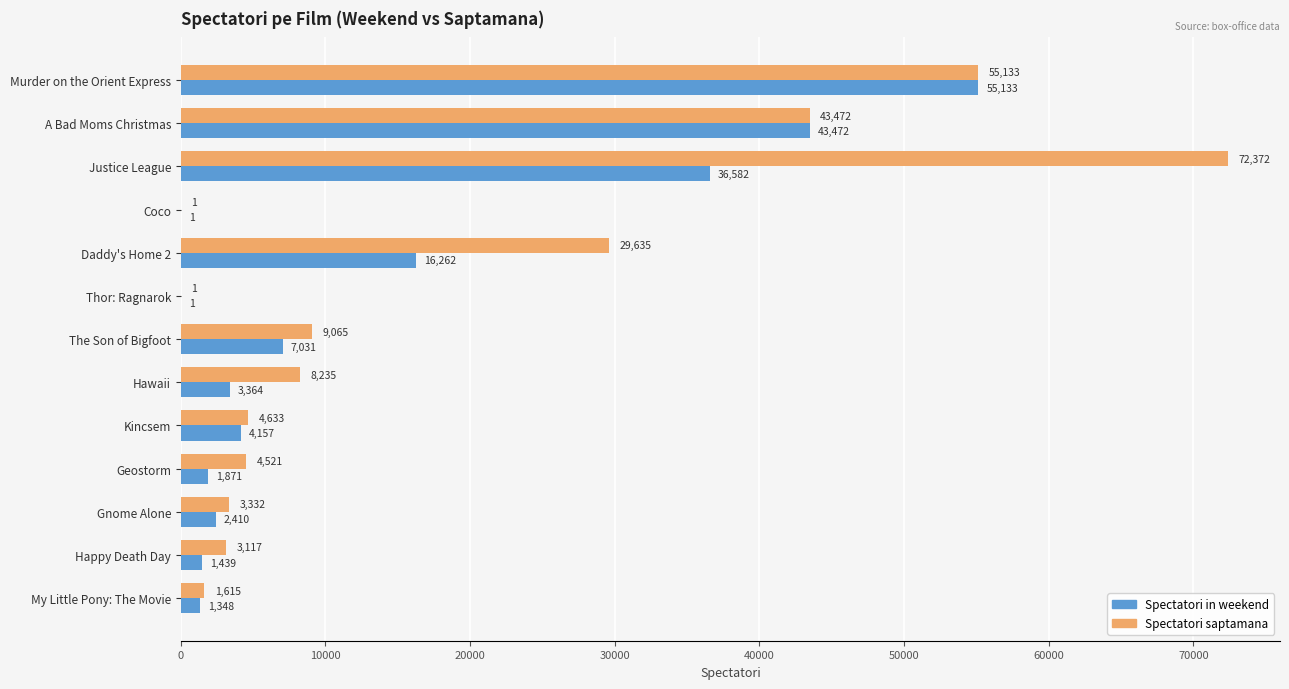

True or false: Spectatori saptamana has a value of 15356 at Murder on the Orient Express.

False